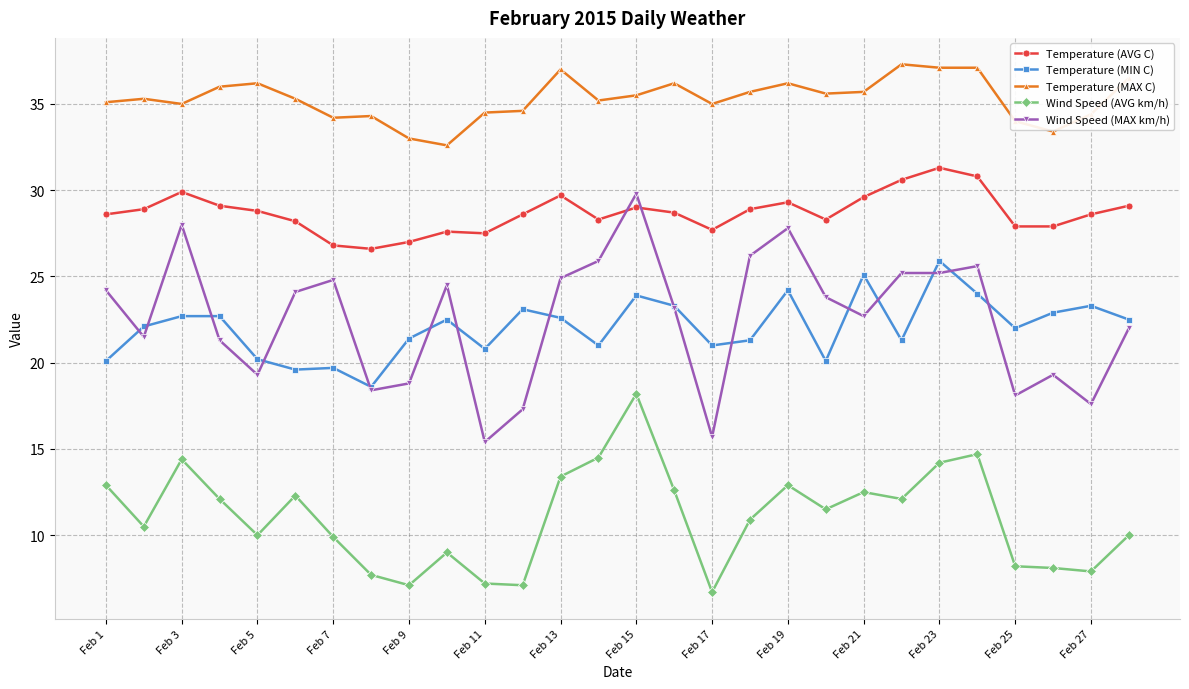

What is the sum of all Wind Speed (MAX km/h) values?

630.6